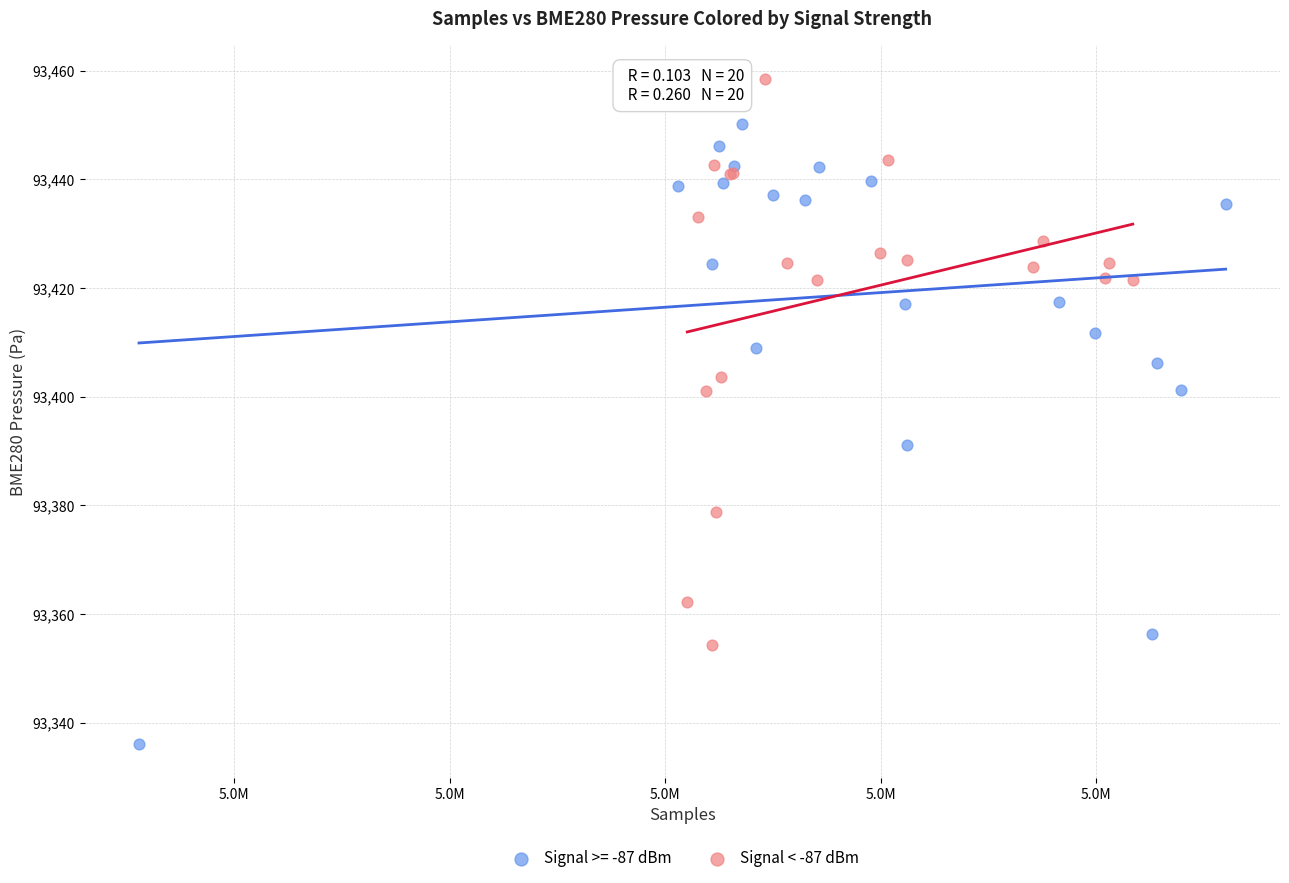

Which series contains the lowest Y value?

Signal >= -87 dBm